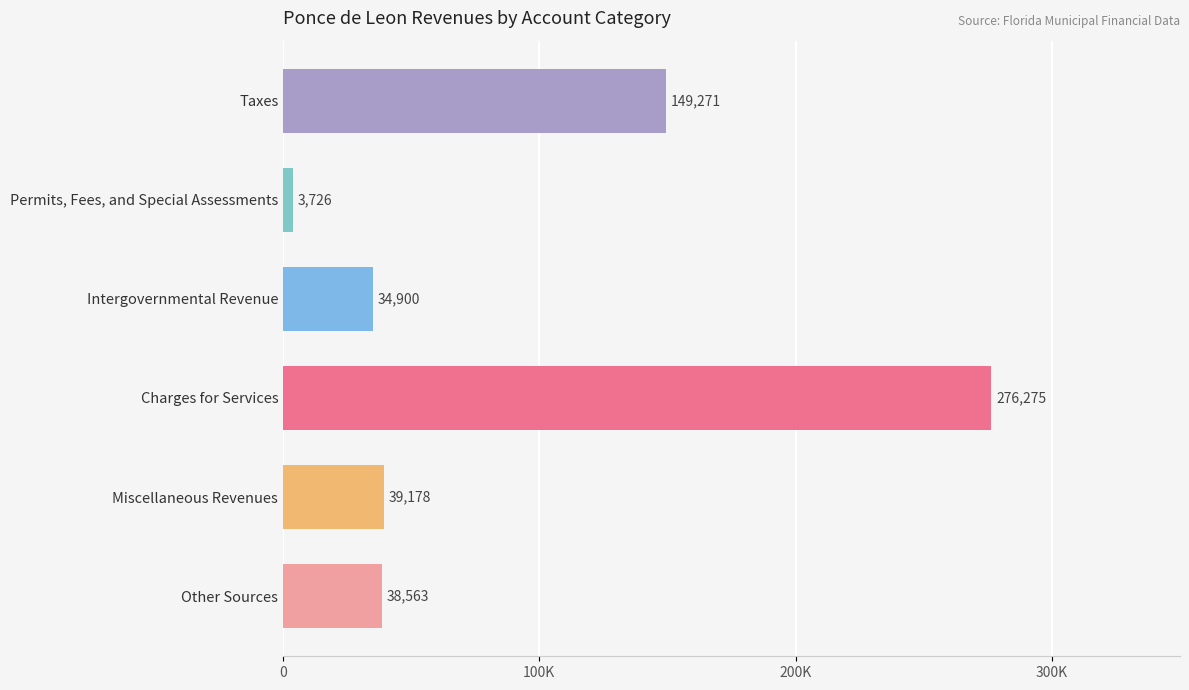

What is the greatest value displayed?

276275